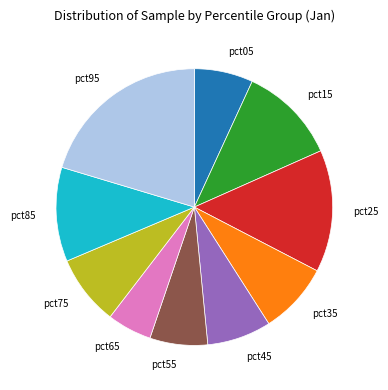

How many segments does this pie chart have?

10